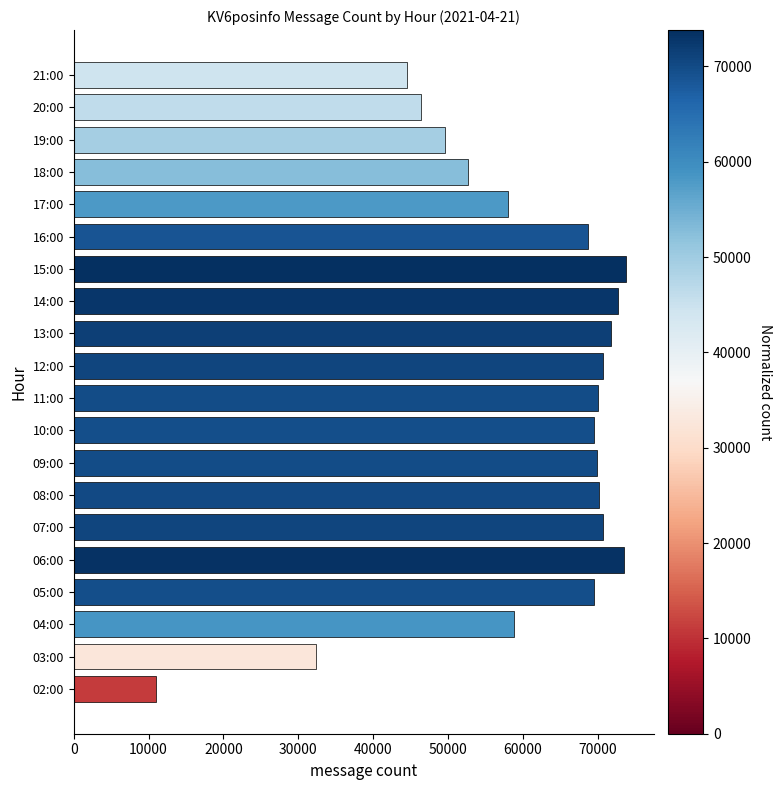

What is the change in value from 06:00 to 09:00?

-3536